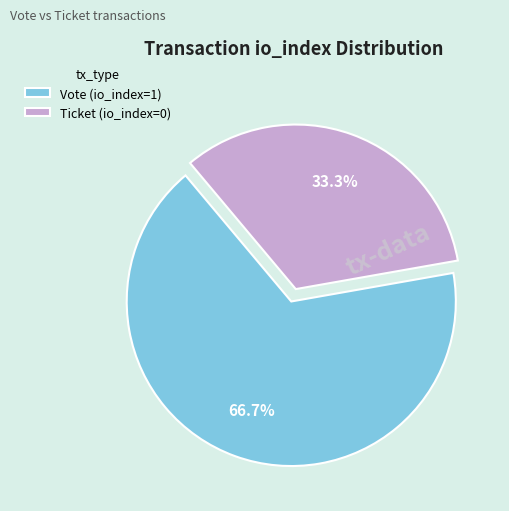

Rank the categories by value from highest to lowest.

Vote (io_index=1), Ticket (io_index=0)